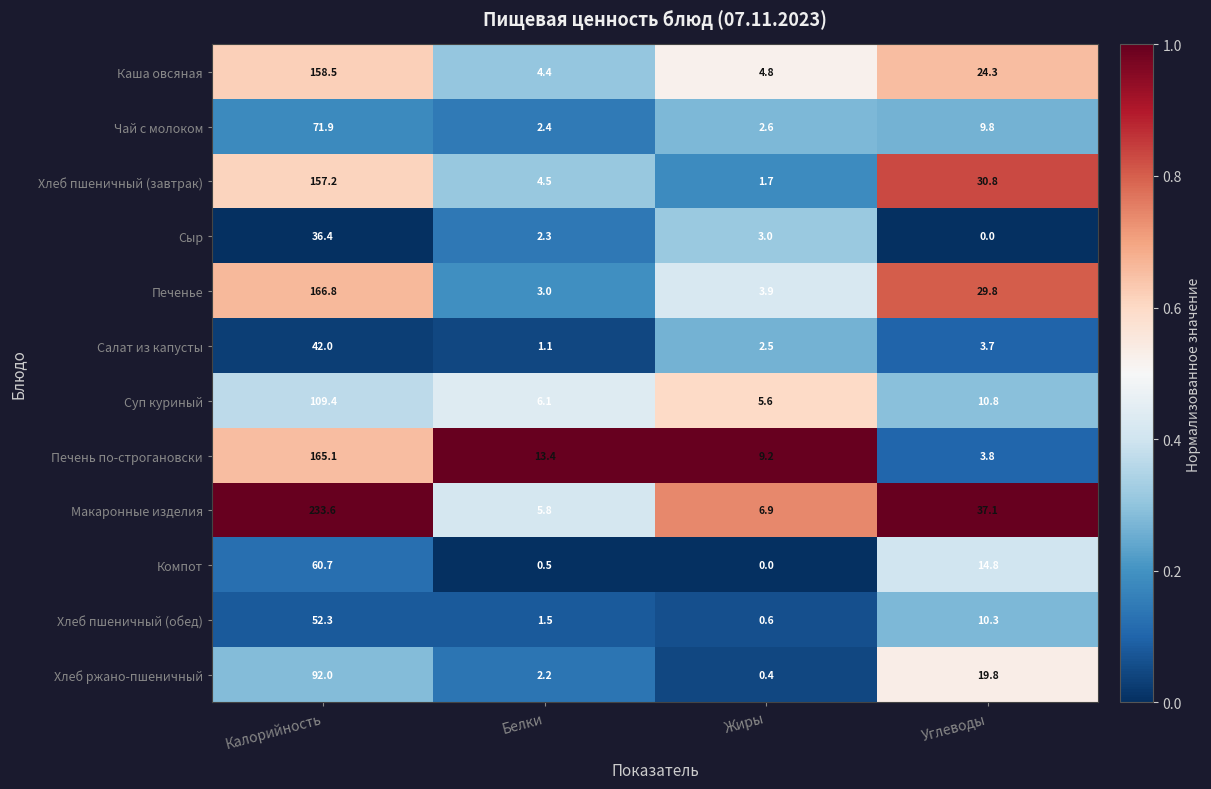

At Белки, list the series in order from largest to smallest.

Печень по-строгановски, Суп куриный, Макаронные изделия, Хлеб пшеничный (завтрак), Каша овсяная, Печенье, Чай с молоком, Сыр, Хлеб ржано-пшеничный, Хлеб пшеничный (обед), Салат из капусты, Компот